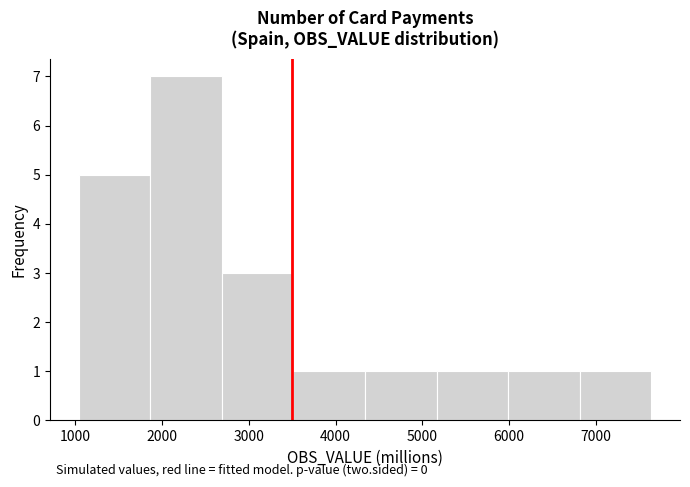

Which range on the x-axis has the tallest bar?

1900 to 2700